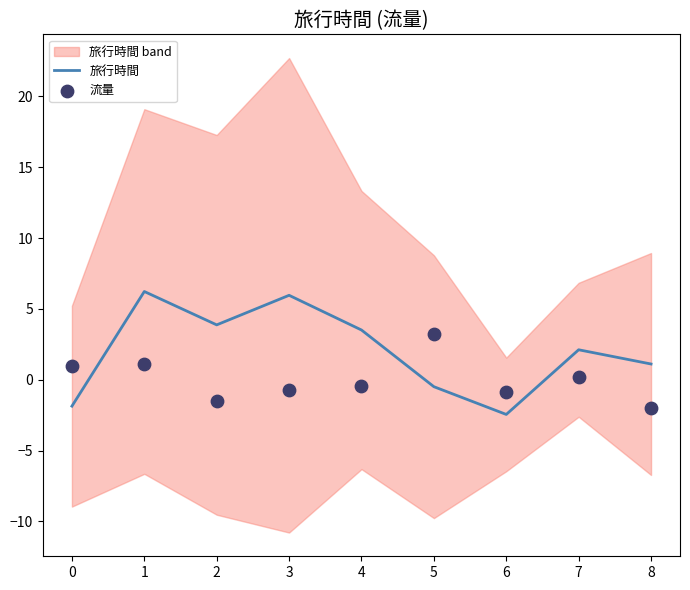

Which series reaches the maximum Y coordinate?

旅行時間